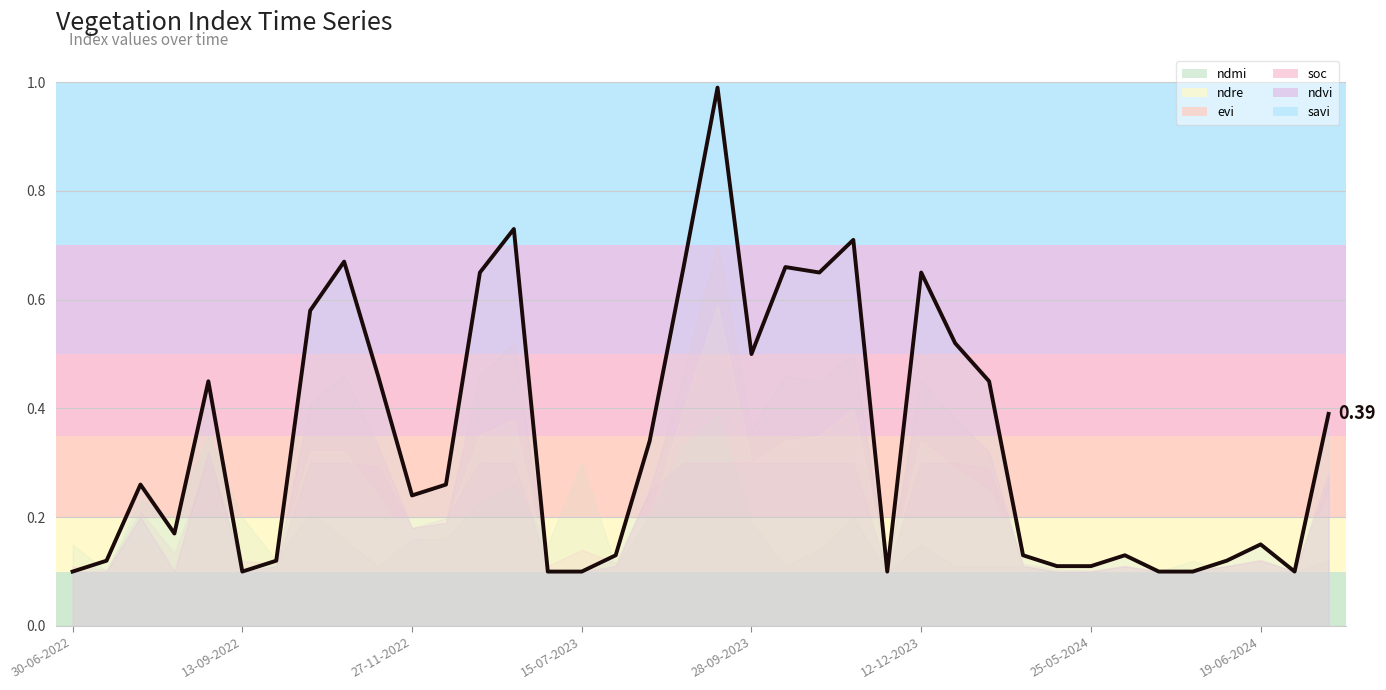

True or false: ndvi and savi cross at least once.

False